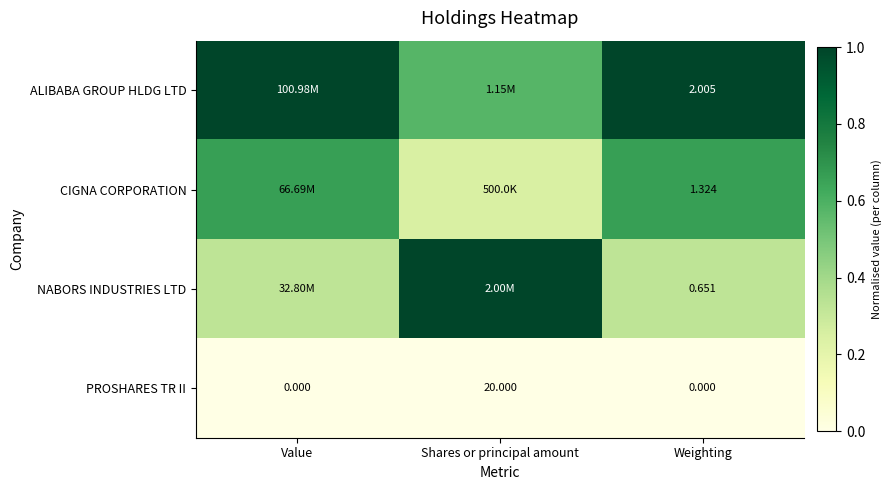

Is the value of PROSHARES TR II at Weighting greater than the value of ALIBABA GROUP HLDG LTD at Weighting?

No